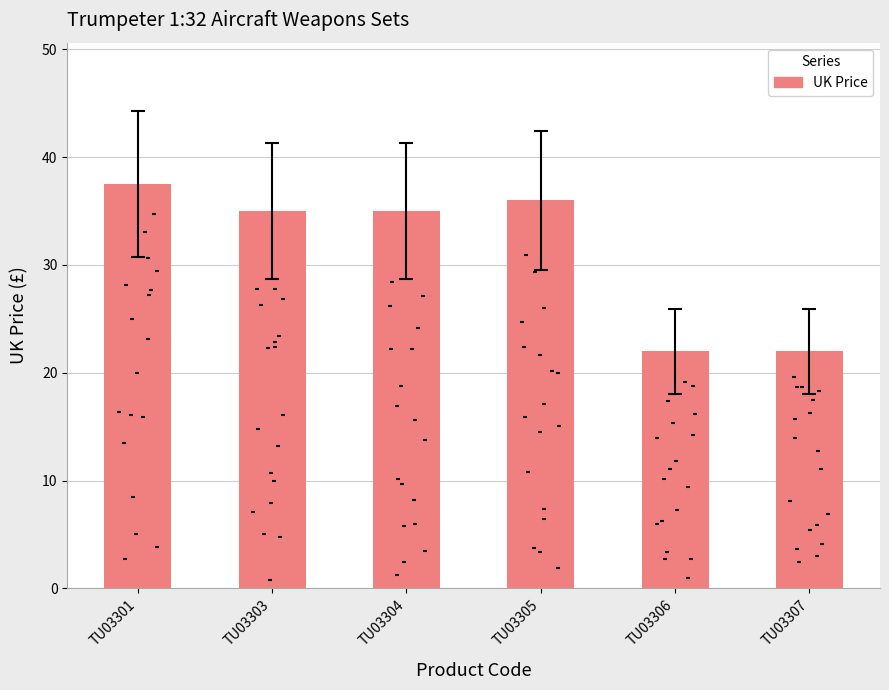

What is the ratio of the value at TU03301 to the value at TU03303?

1.1